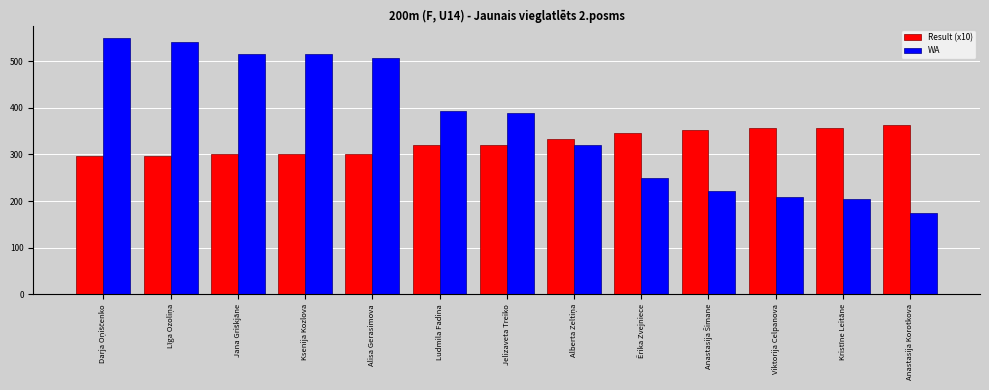

What is the highest value of the Result (x10) series?

364